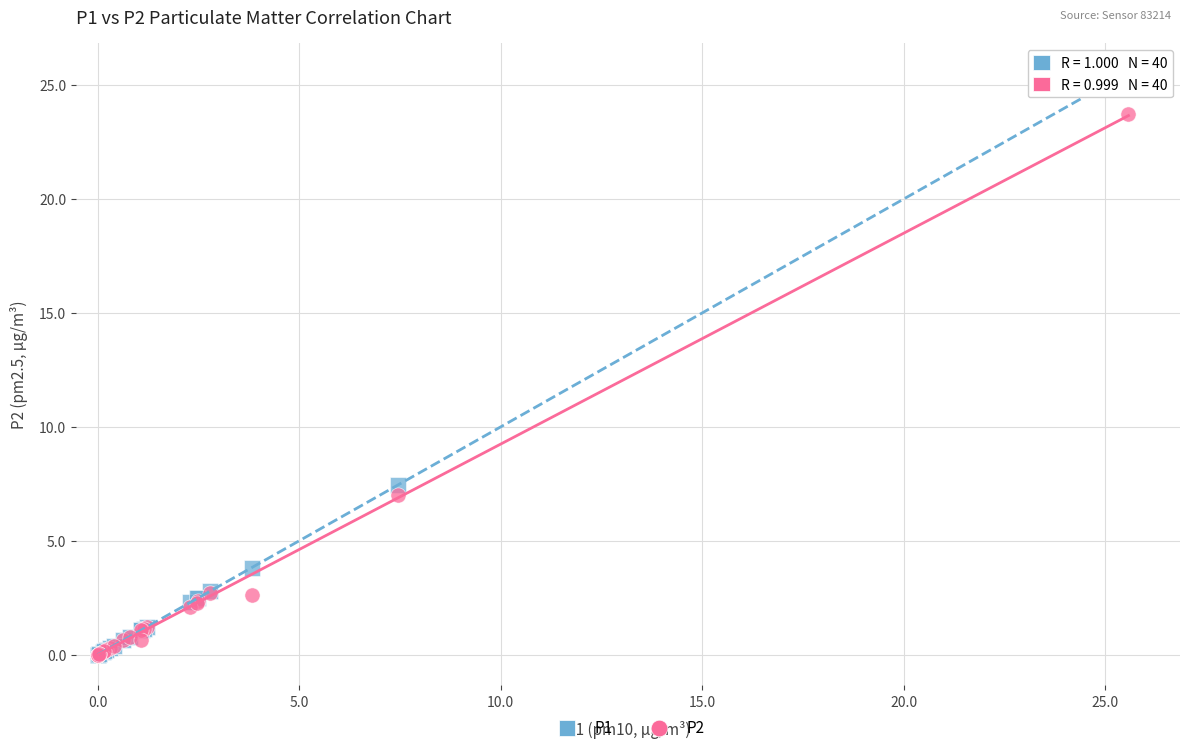

Which series has the widest spread of Y values?

P1